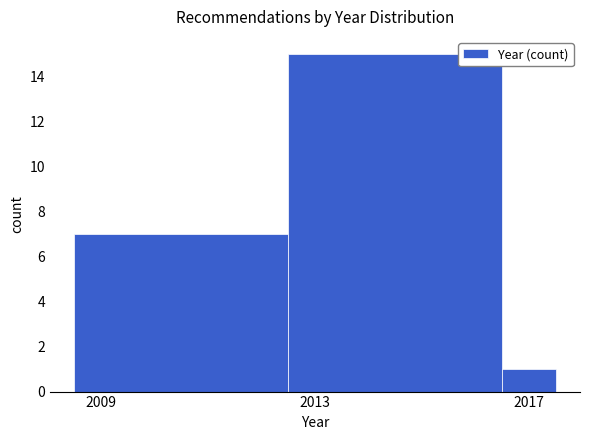

Read against the x-axis, roughly where is the centre of the tallest bar?

2014.5